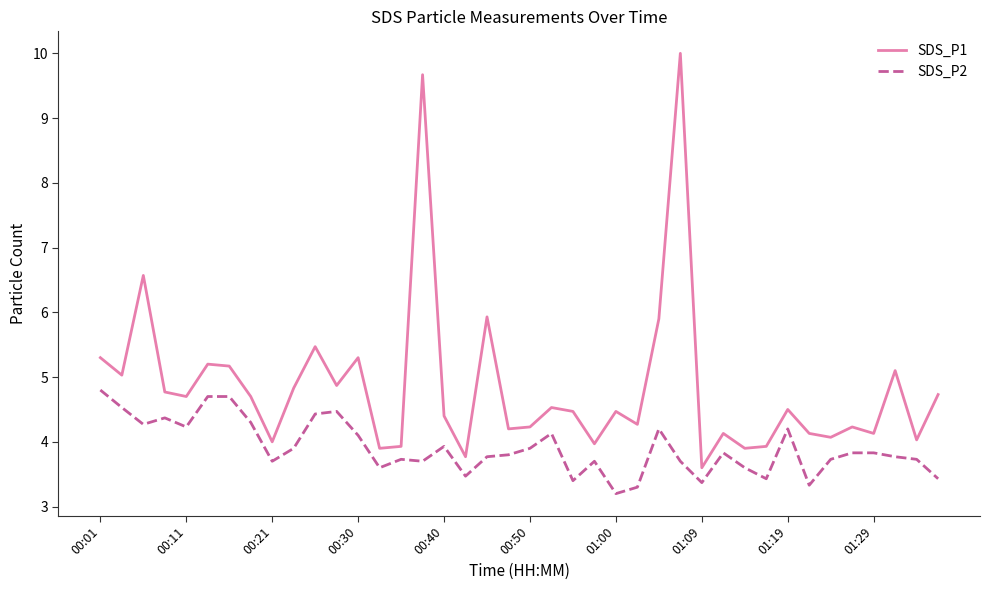

How many interior local valleys does the SDS_P1 series have?

14